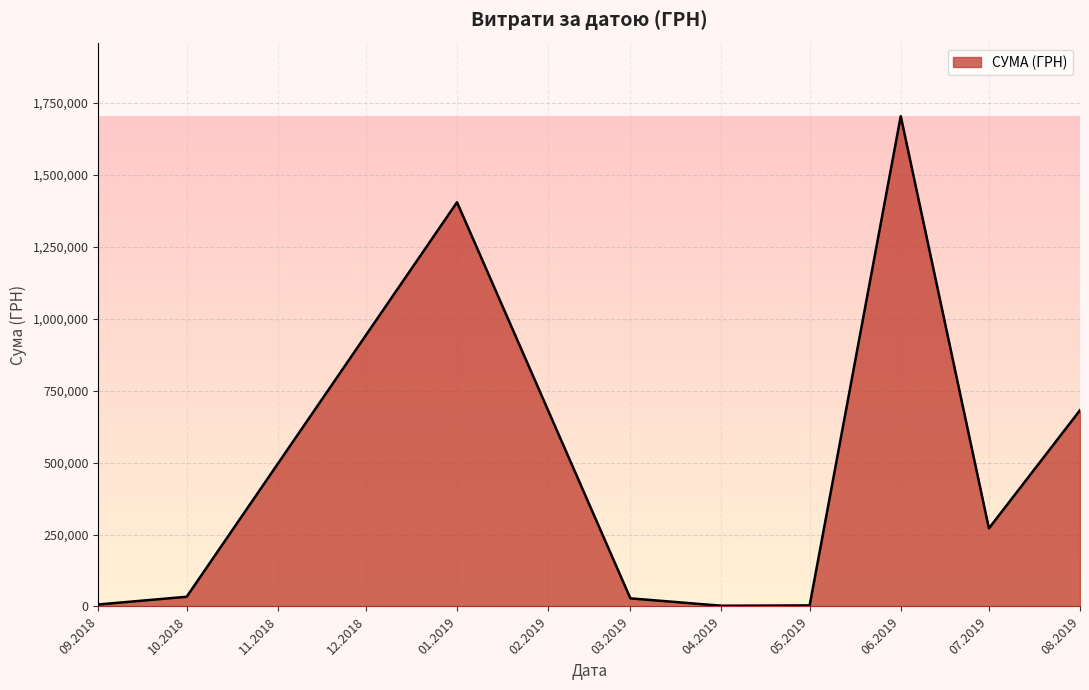

What is the ratio of the value at 06.2019 to the value at 01.2019?

1.2